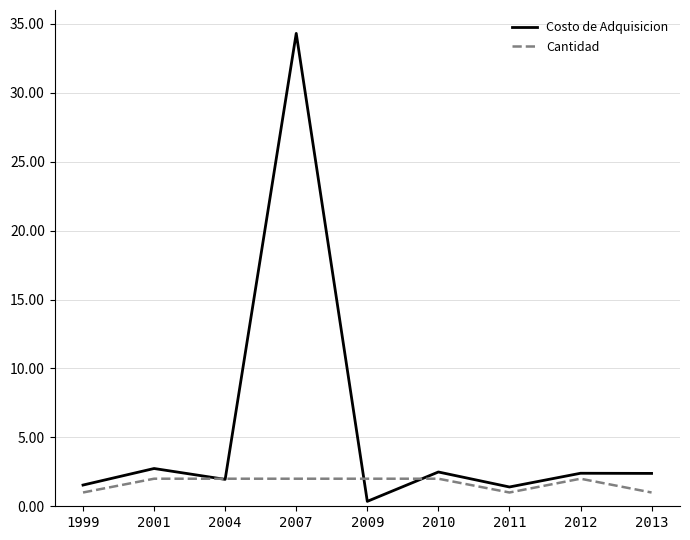

What are all the series names shown in the legend?

Costo de Adquisicion, Cantidad